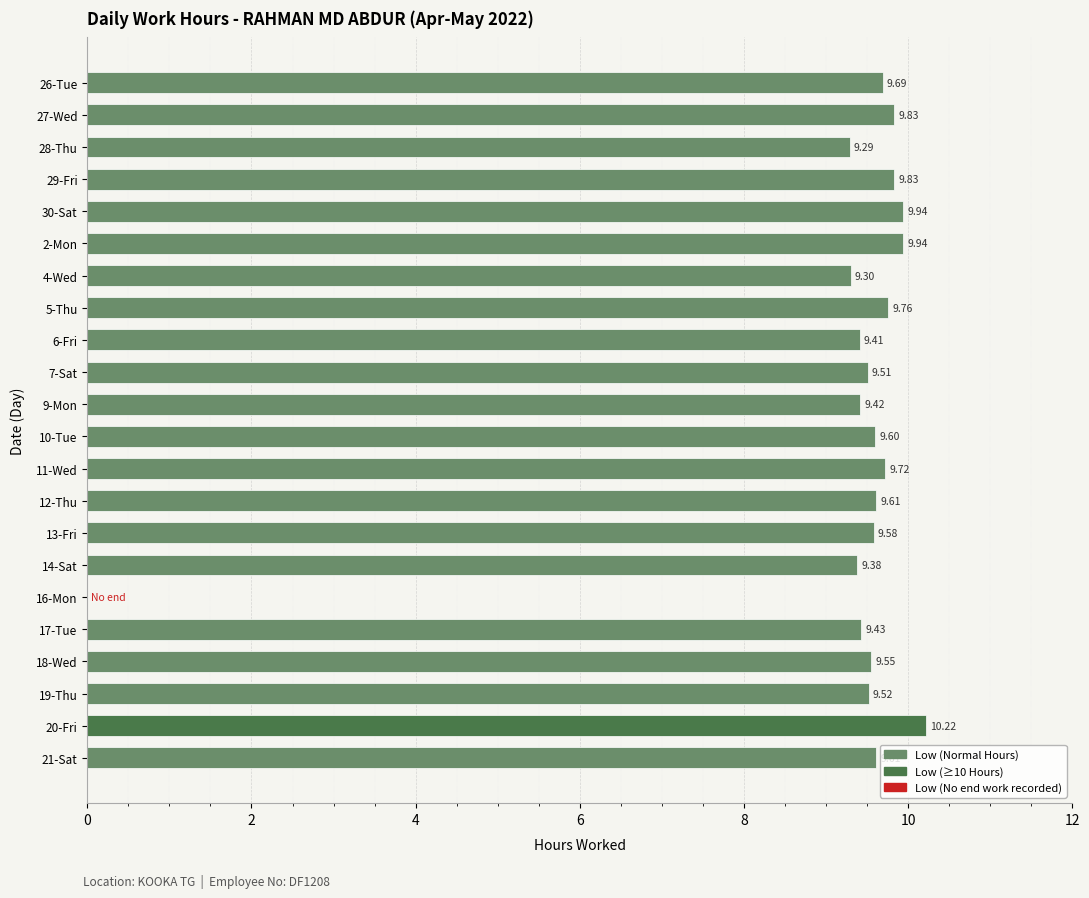

What is the sum of all values?

202.1